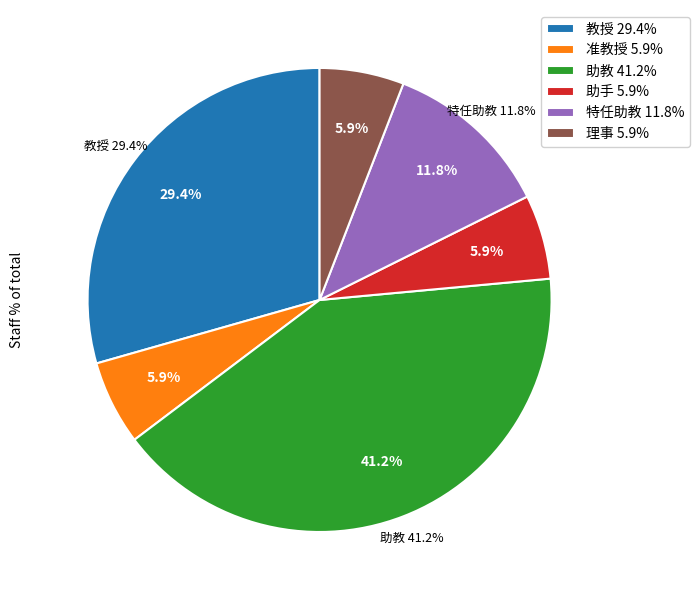

What is the change in value from 教授 to 助手?

-4